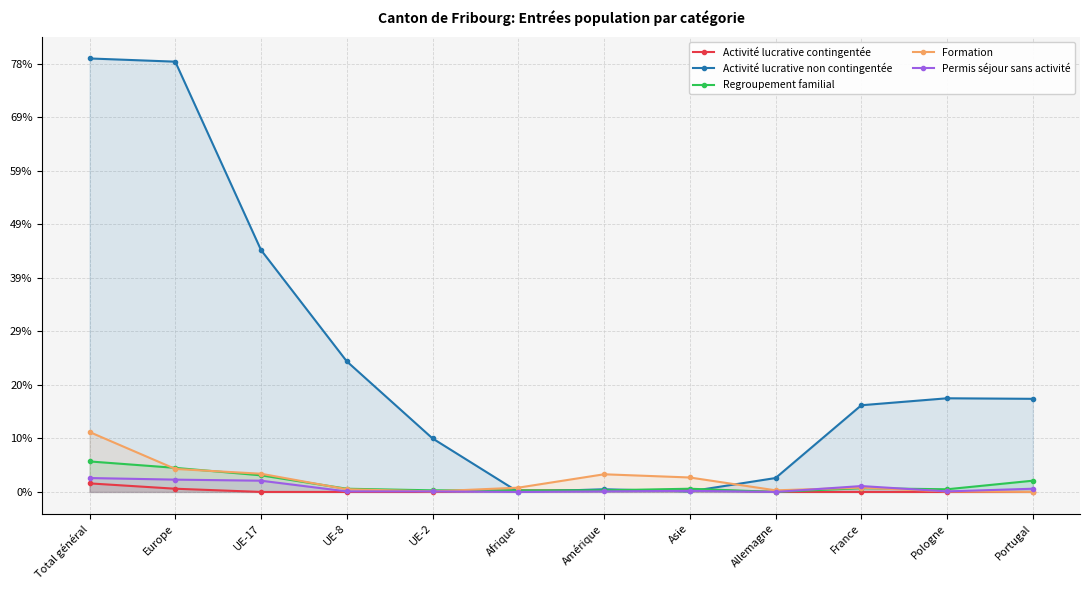

Where does the Formation series first go above 8?

Total général